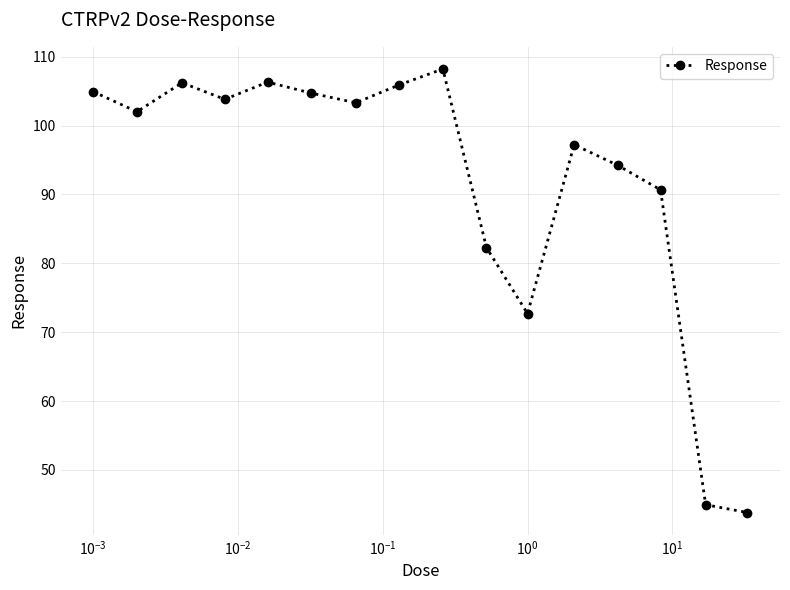

What is the minimum value shown in the chart?

43.8